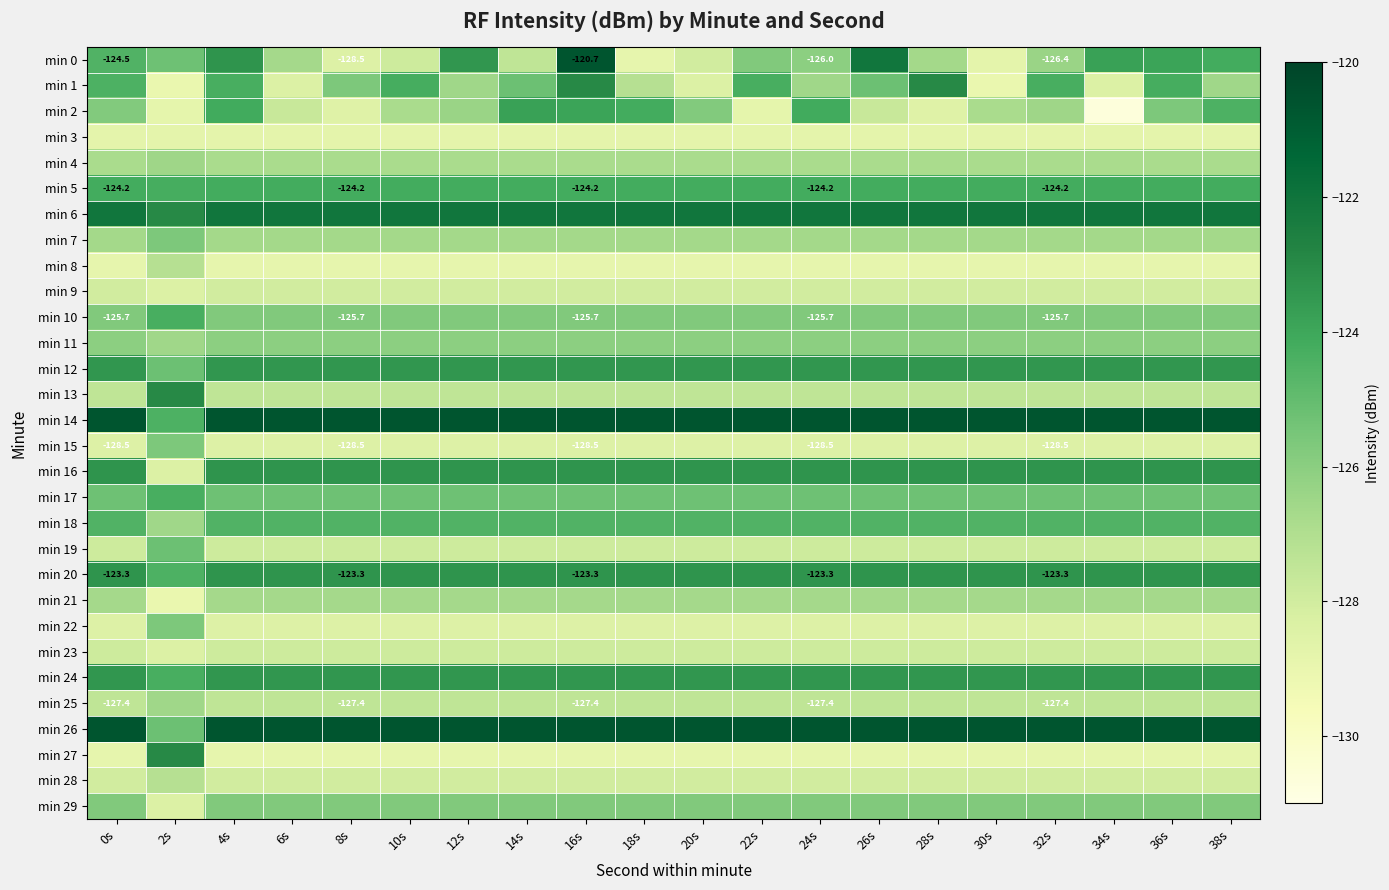

Rank the series at 28s from highest to lowest value.

min 14, min 26, min 6, min 1, min 16, min 20, min 12, min 24, min 5, min 18, min 17, min 10, min 29, min 11, min 0, min 7, min 21, min 4, min 13, min 25, min 19, min 23, min 9, min 28, min 15, min 22, min 2, min 3, min 8, min 27